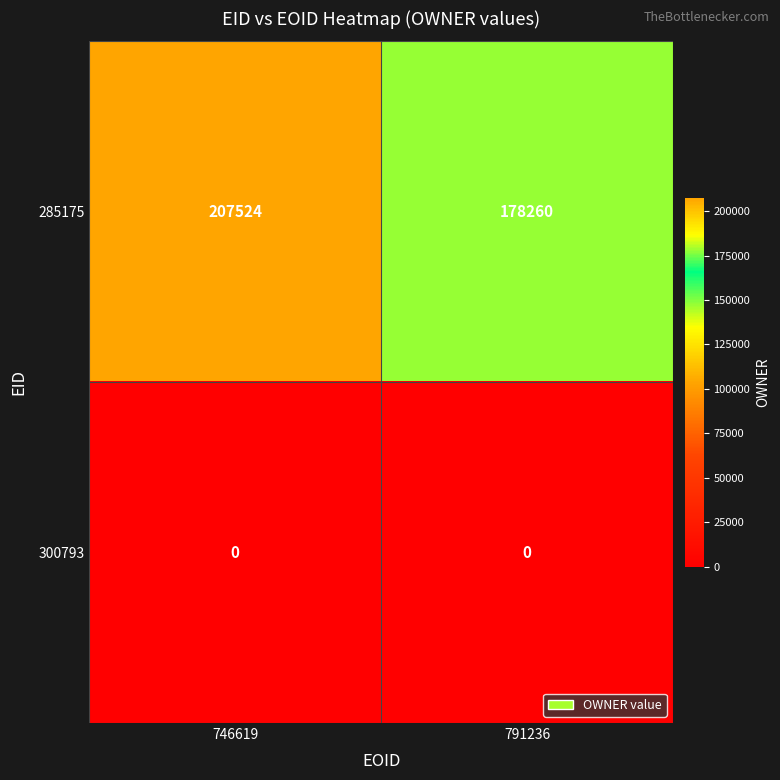

Which series has the largest range (max minus min)?

285175